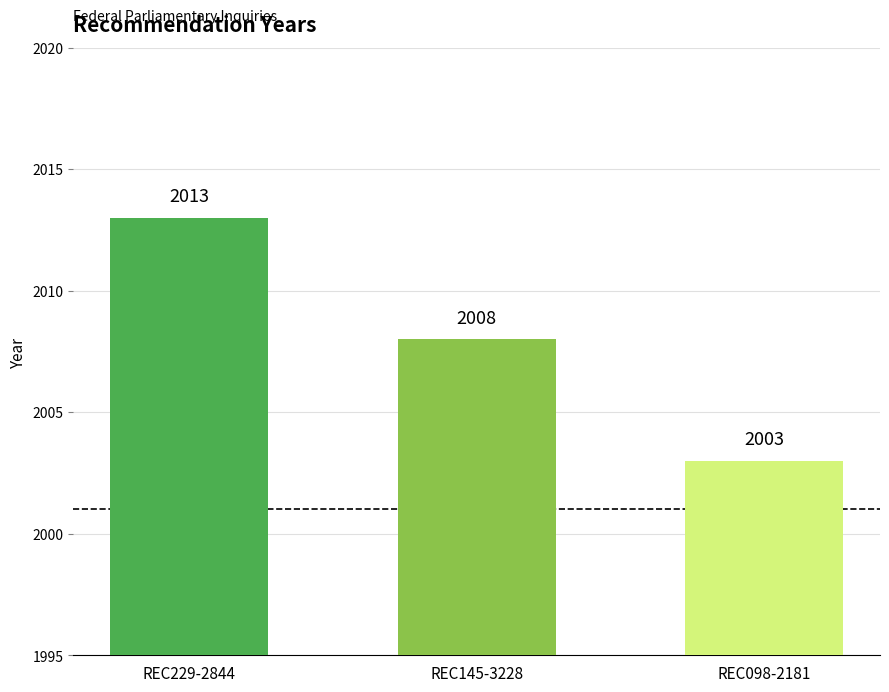

Rank the categories by value from highest to lowest.

REC229-2844, REC145-3228, REC098-2181